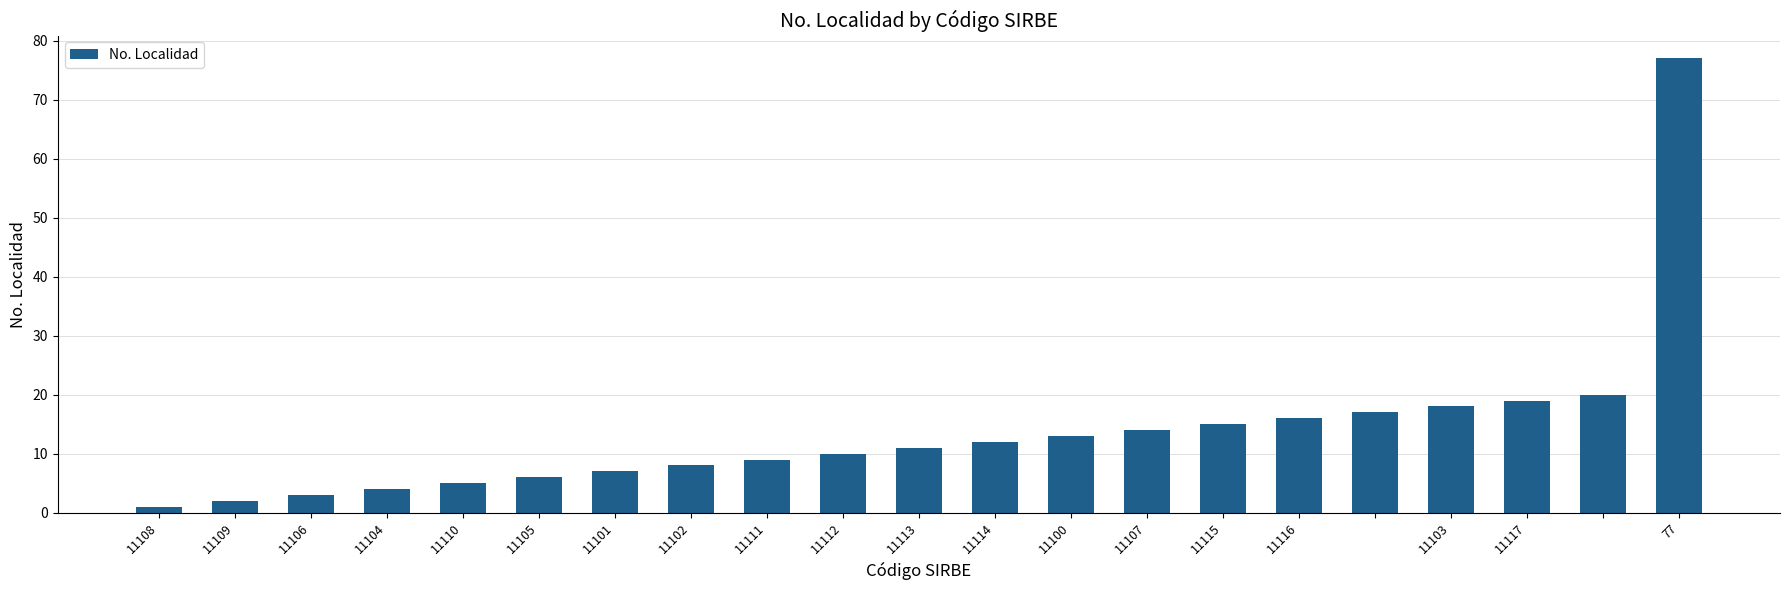

What is the greatest value displayed?

77